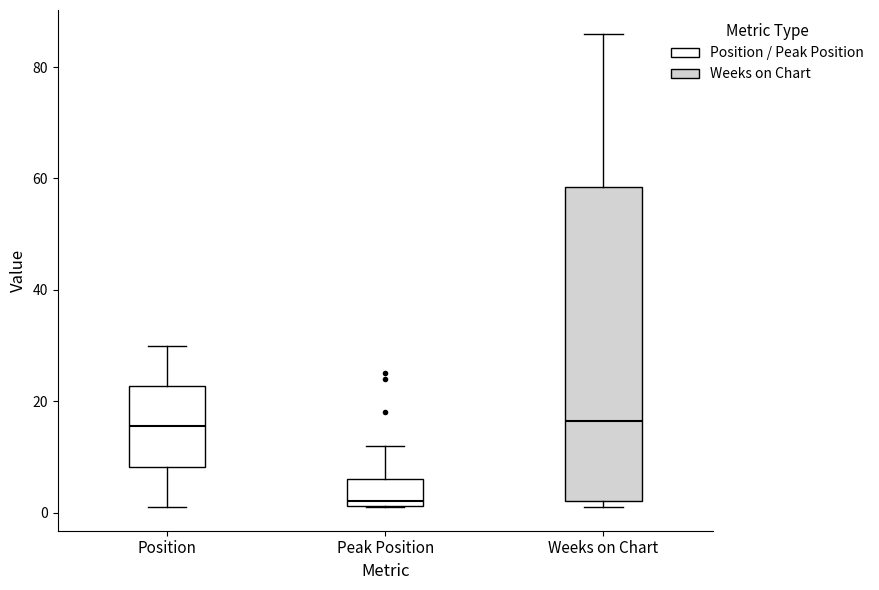

Where does the median line of the box for Weeks on Chart sit on the y-axis? The values are not printed on the chart, so give them approximately, as read against the axis.

16